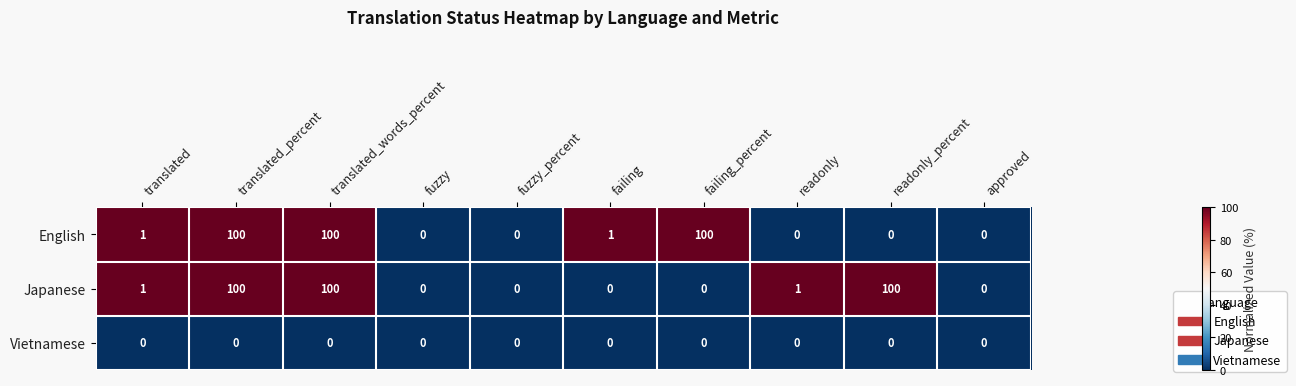

What is the highest value of the English series?

100